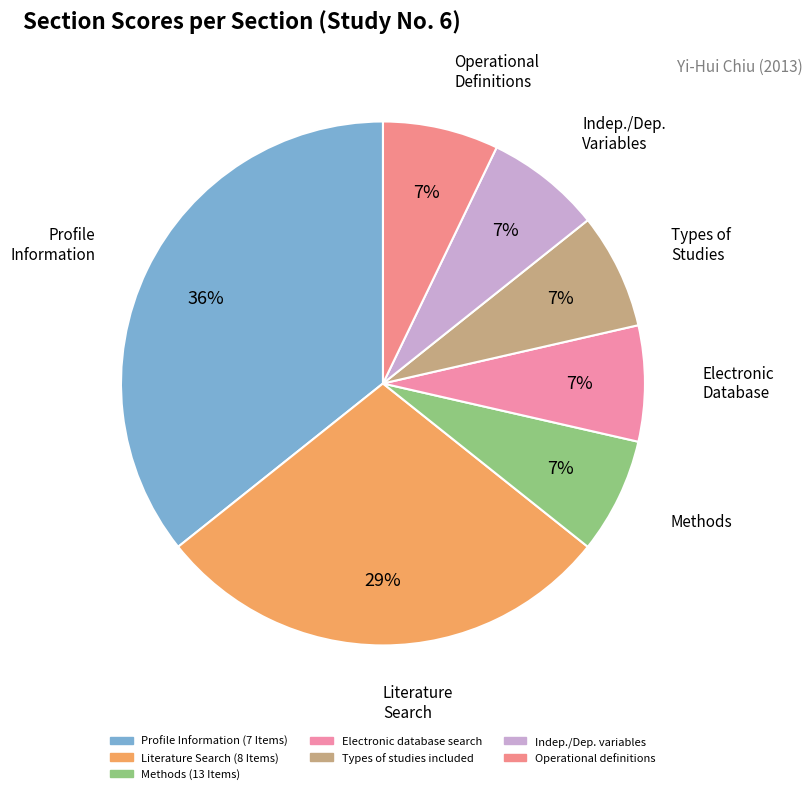

How many segments does this pie chart have?

7